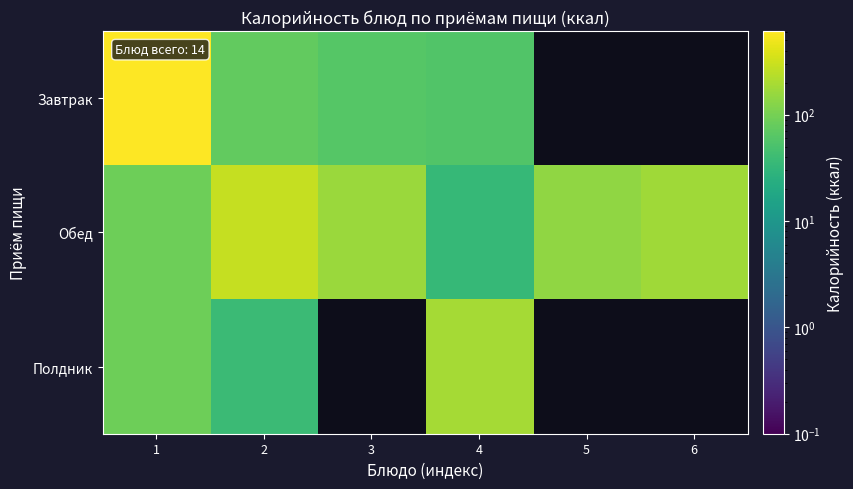

How many data points in Обед are above 164?

3